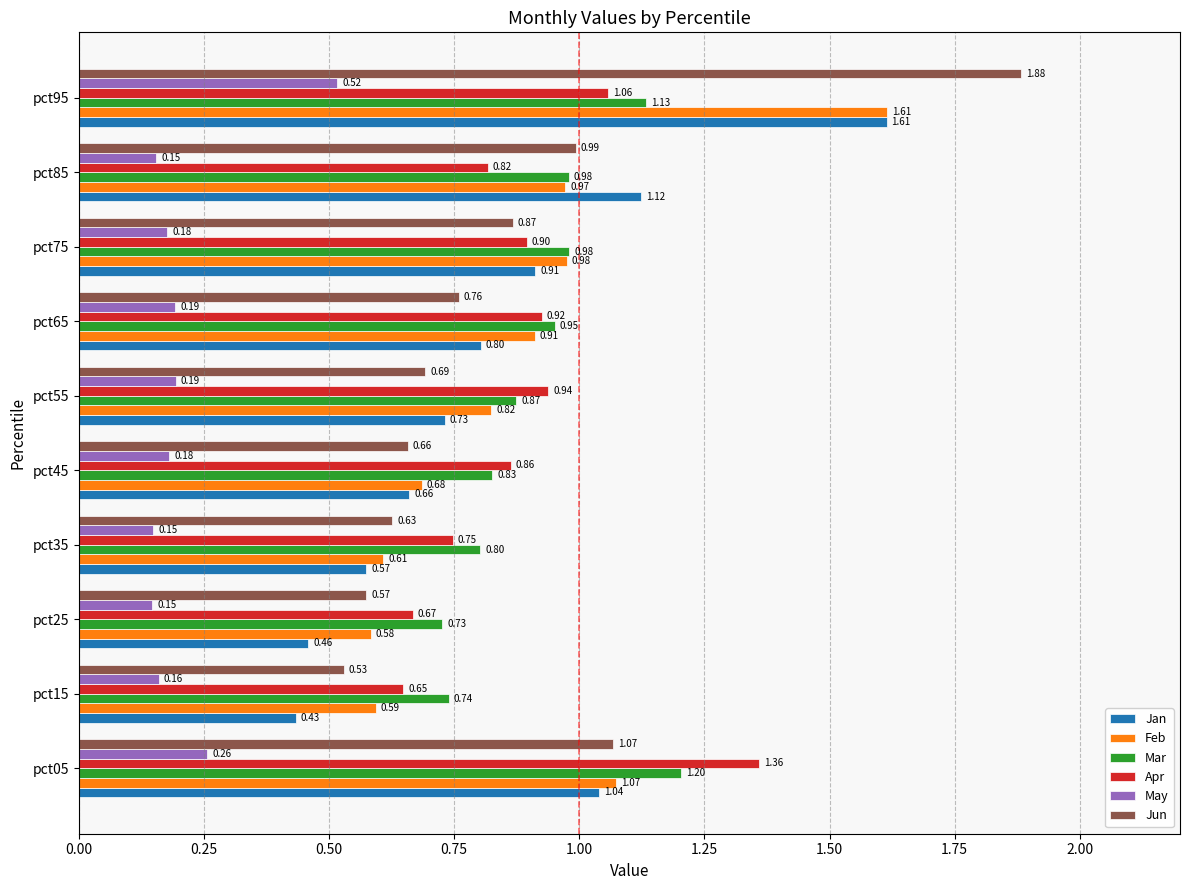

How many categories are shown in the chart?

10